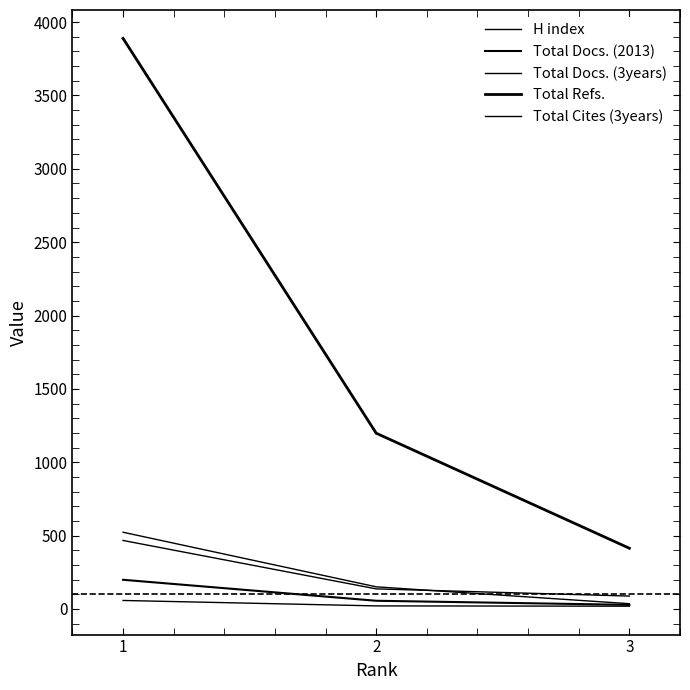

What is the lowest value of the Total Refs. series?

414